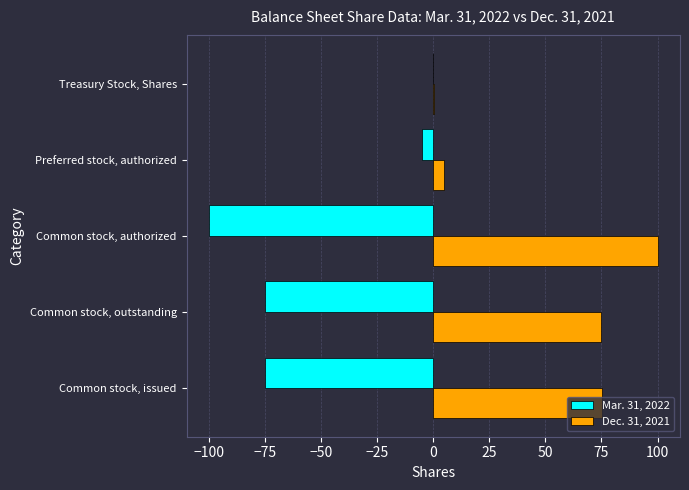

Which series has the largest total across all categories?

Dec. 31, 2021